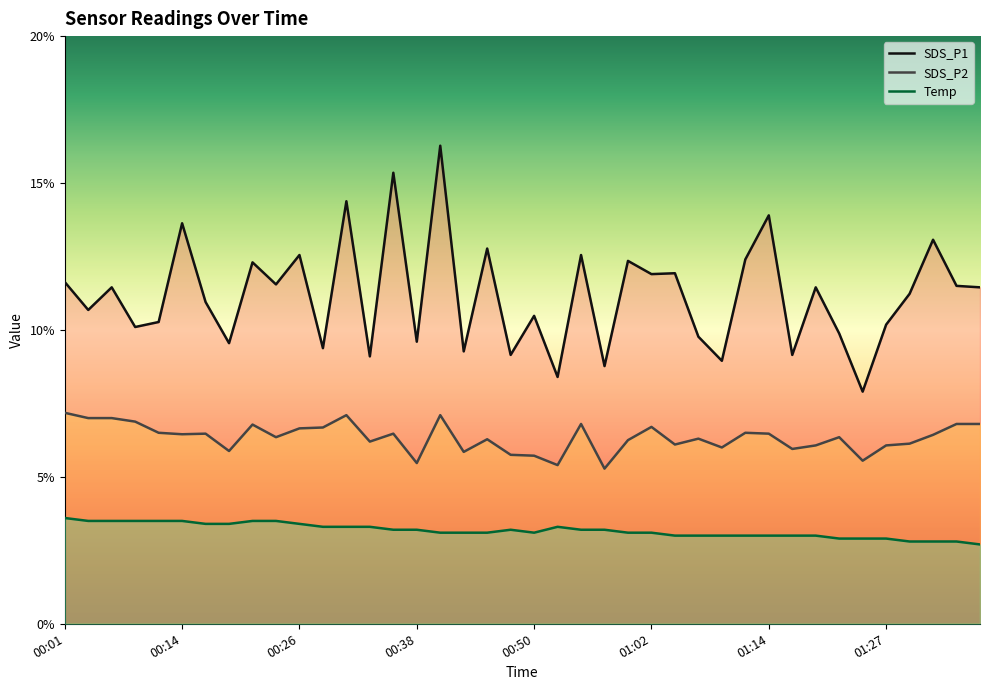

Reading left to right, extract all data points from this chart.

SDS_P1: 11.6	10.7	11.4	10.1	10.3	13.6	10.9	9.6	12.3	11.6	12.6	9.4	14.4	9.1	15.3	9.6	16.3	9.3	12.8	9.2	10.5	8.4	12.6	8.8	12.3	11.9	11.9	9.8	8.9	12.4	13.9	9.2	11.4	9.9	7.9	10.2	11.2	13.1	11.5	11.4
SDS_P2: 7.2	7.0	7.0	6.9	6.5	6.5	6.5	5.9	6.8	6.3	6.7	6.7	7.1	6.2	6.5	5.5	7.1	5.8	6.3	5.8	5.7	5.4	6.8	5.3	6.2	6.7	6.1	6.3	6.0	6.5	6.5	6.0	6.1	6.3	5.5	6.1	6.1	6.4	6.8	6.8
Temp: 3.6	3.5	3.5	3.5	3.5	3.5	3.4	3.4	3.5	3.5	3.4	3.3	3.3	3.3	3.2	3.2	3.1	3.1	3.1	3.2	3.1	3.3	3.2	3.2	3.1	3.1	3.0	3.0	3.0	3.0	3.0	3.0	3.0	2.9	2.9	2.9	2.8	2.8	2.8	2.7